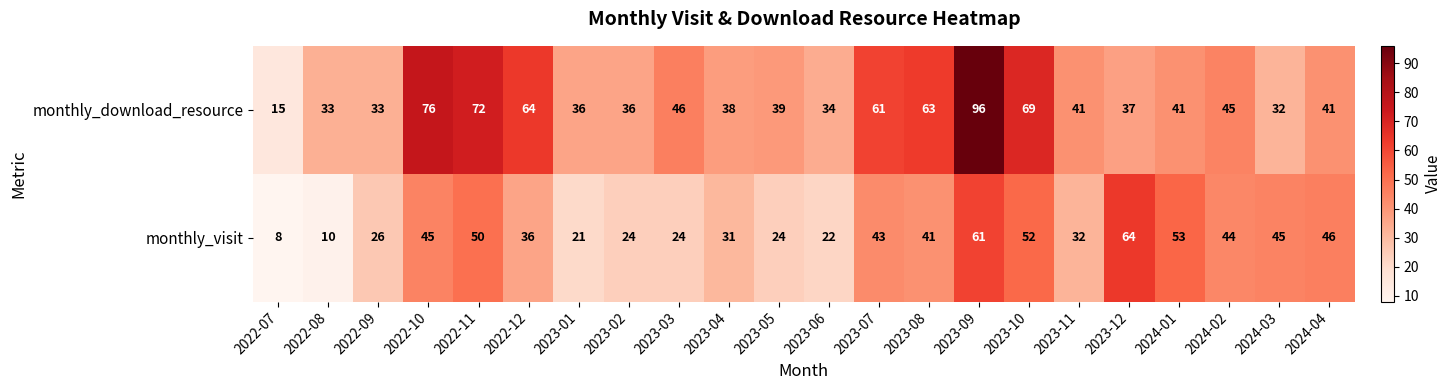

What is the difference between the maximum and minimum values in the monthly_download_resource series?

81